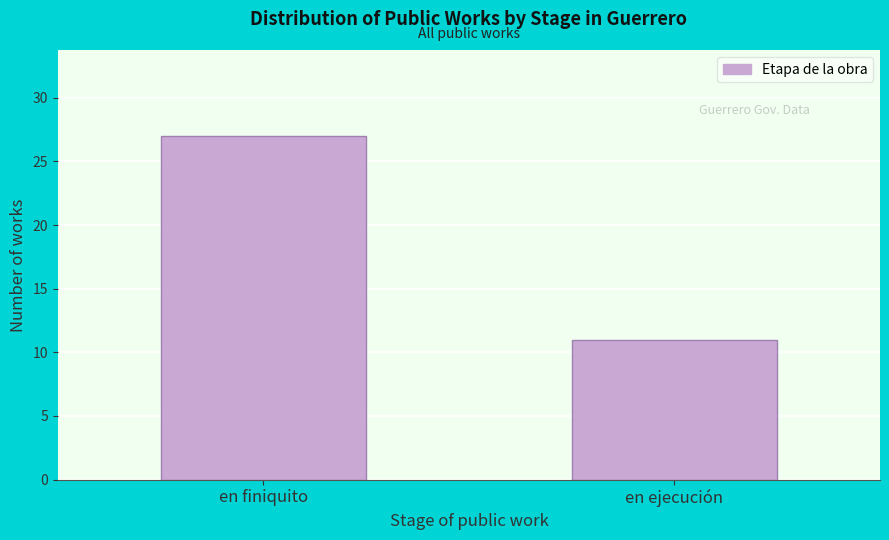

Reading right to left, list all the values displayed in this chart.

en ejecución=11	en finiquito=27